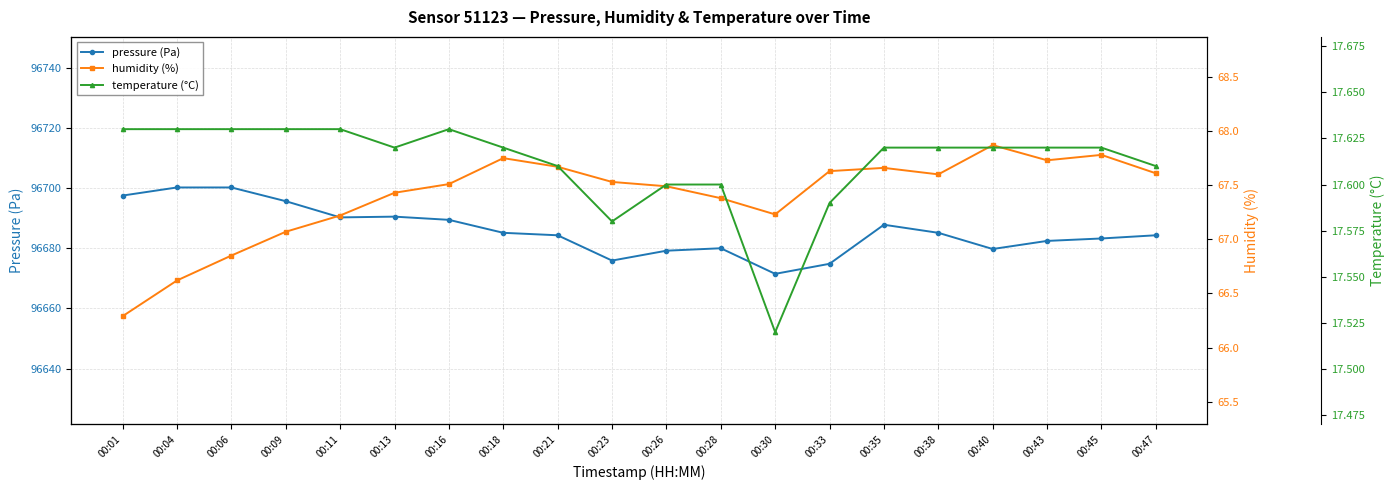

What are all the series names shown in the legend?

pressure (Pa), humidity (%), temperature (°C)